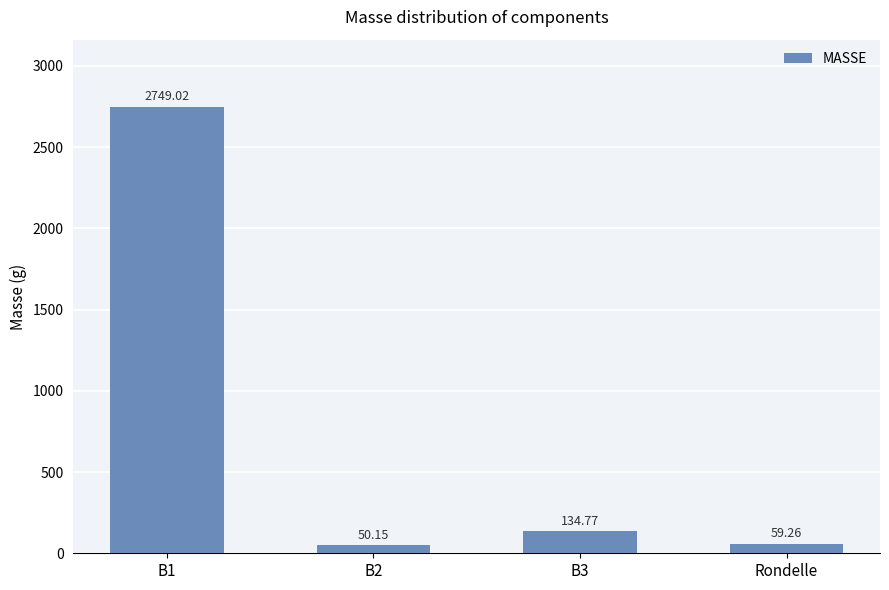

What is the difference between the maximum and minimum values?

2698.9